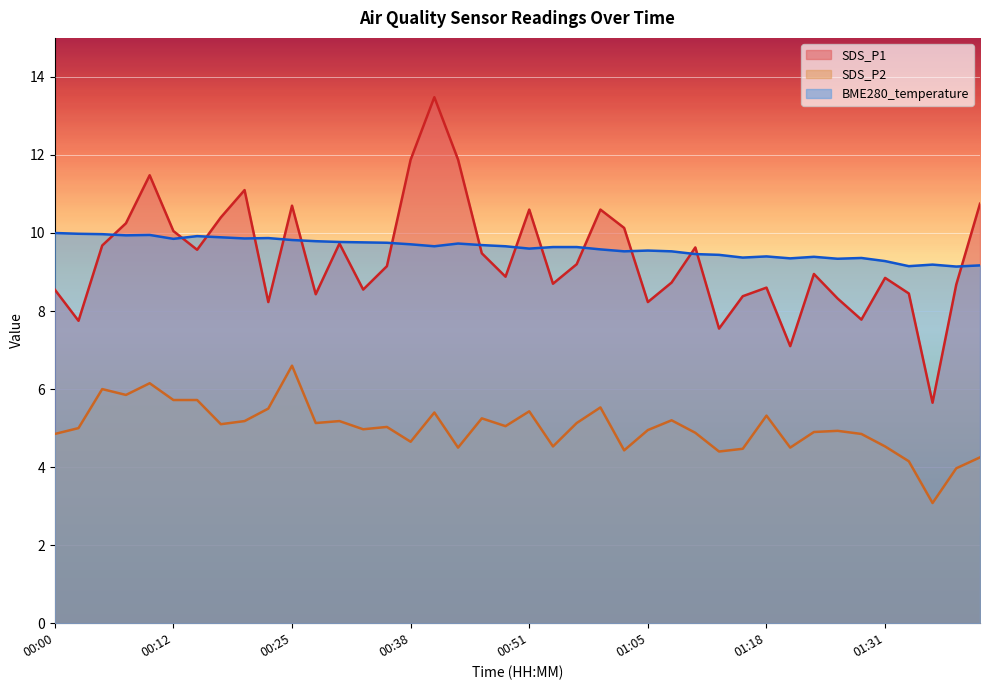

Which category has the lowest value across all series?

01:36